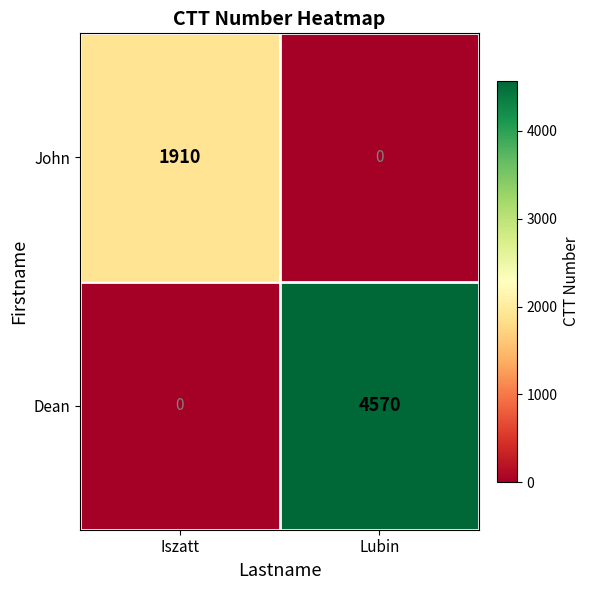

Reading left to right, extract all data points from this chart.

John: 1910	0
Dean: 0	4570